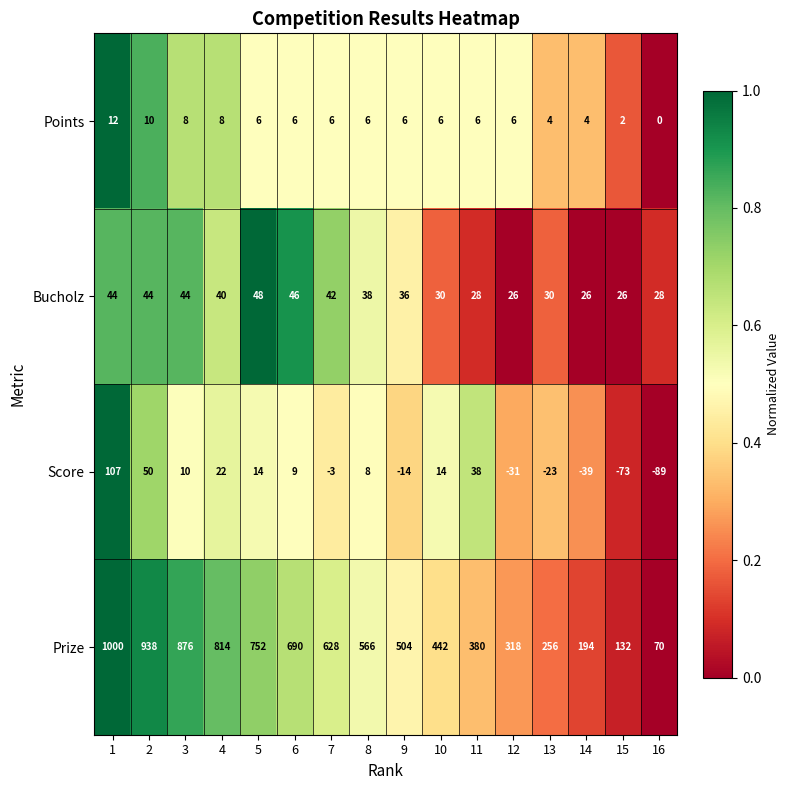

What is the sum of all Prize values?

8560